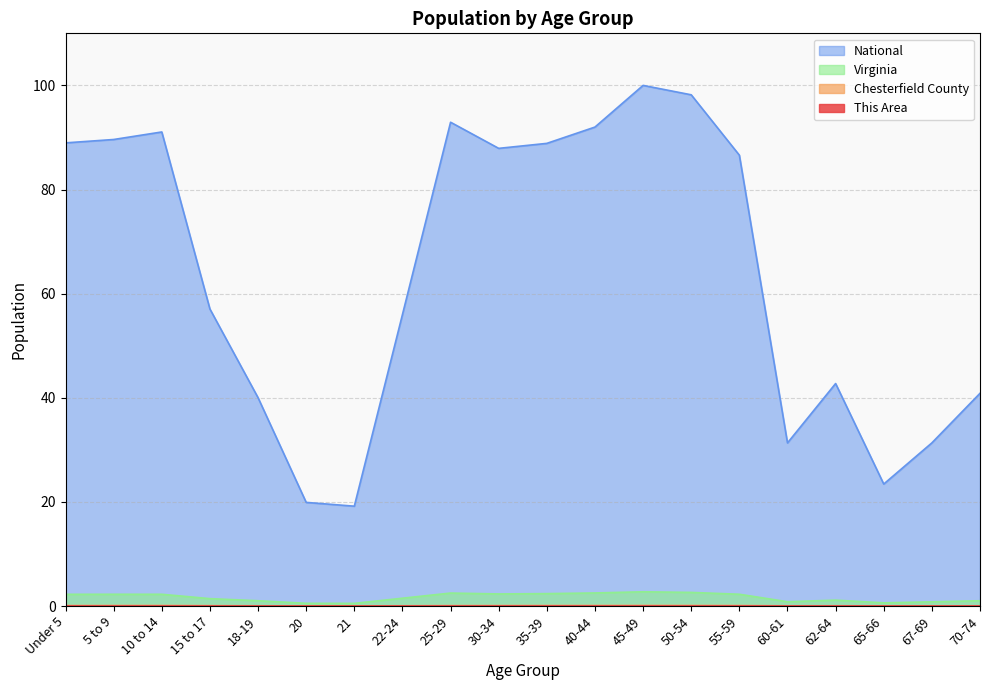

What is the sum of all Chesterfield County values?

1.3